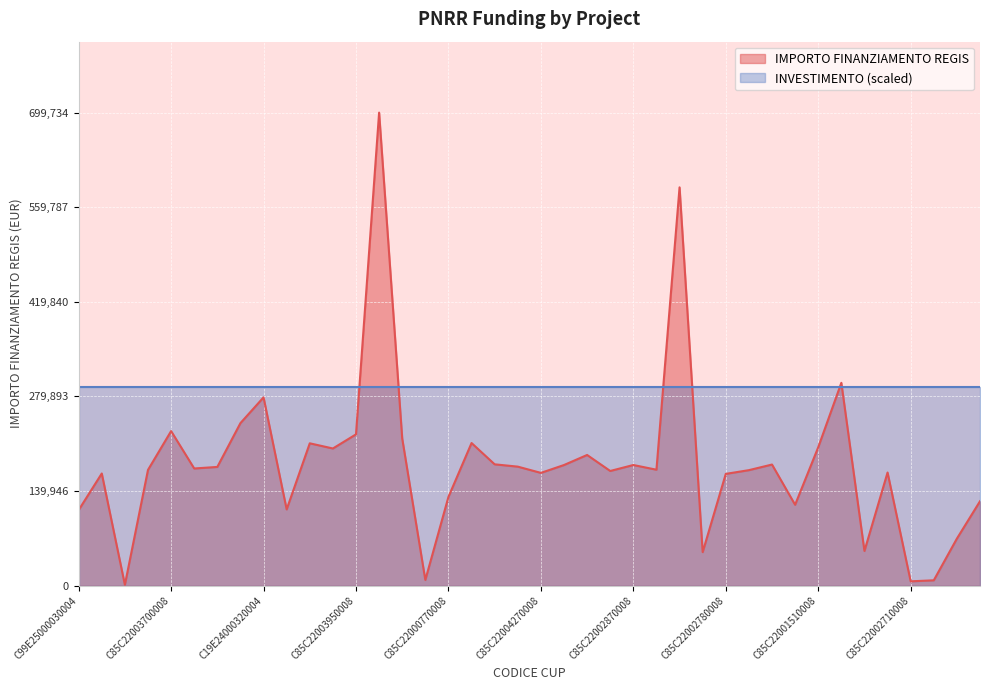

Where is the first local minimum?

C49E25000030004